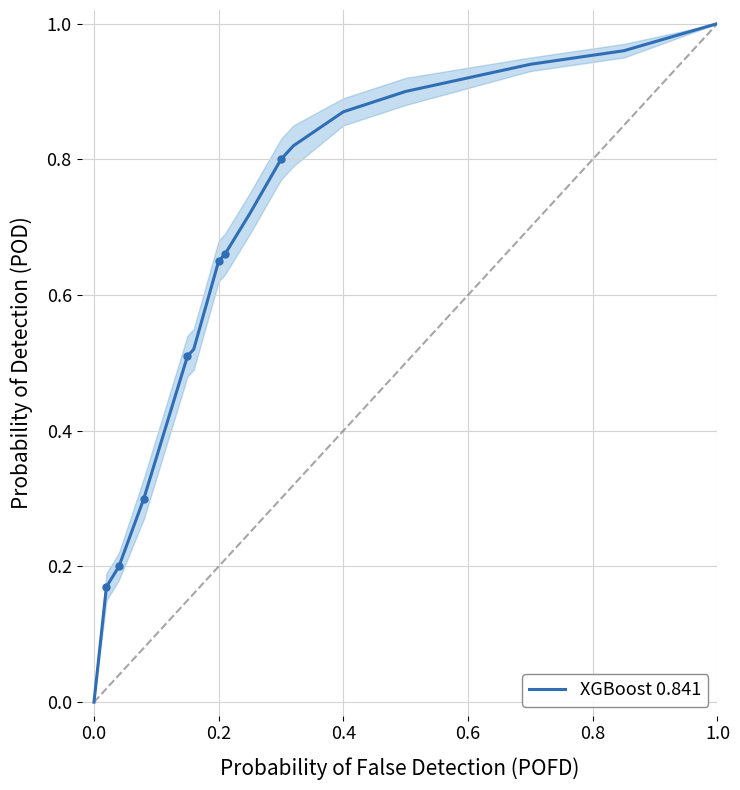

How many data points in XGBoost 0.841 are above 0?

15